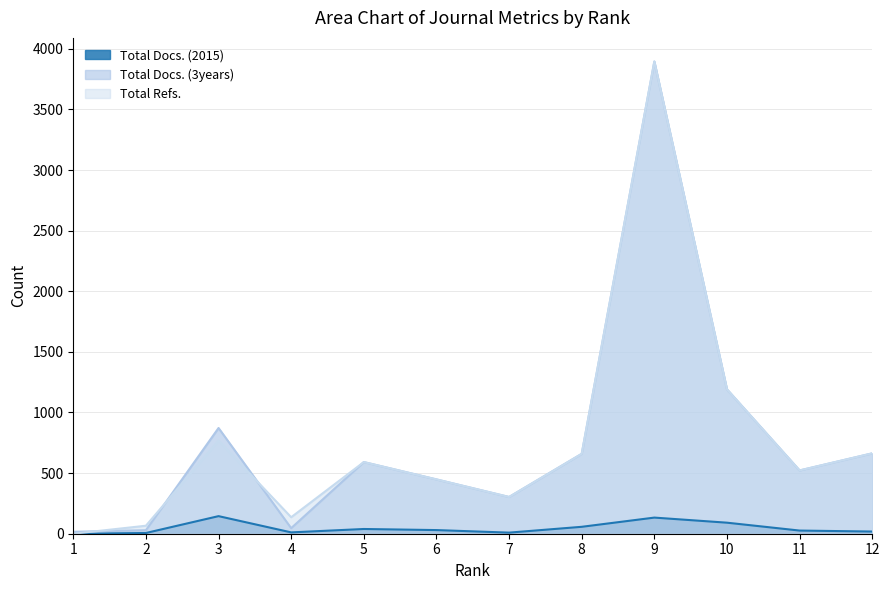

At 7, list the series in order from smallest to largest.

Total Docs. (2015), Total Docs. (3years), Total Refs.